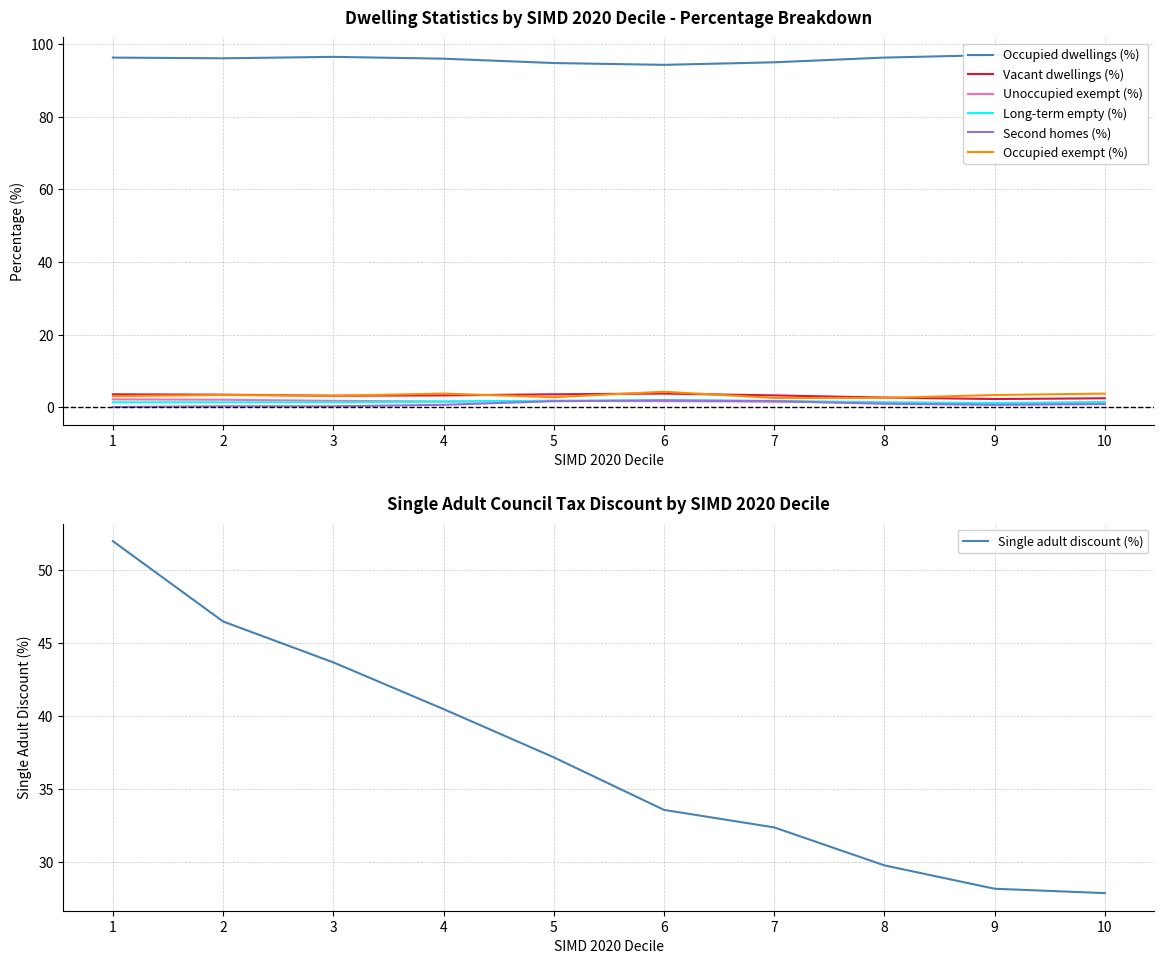

The value of Unoccupied exempt (%) at 7 is 2.2. True or false?

False